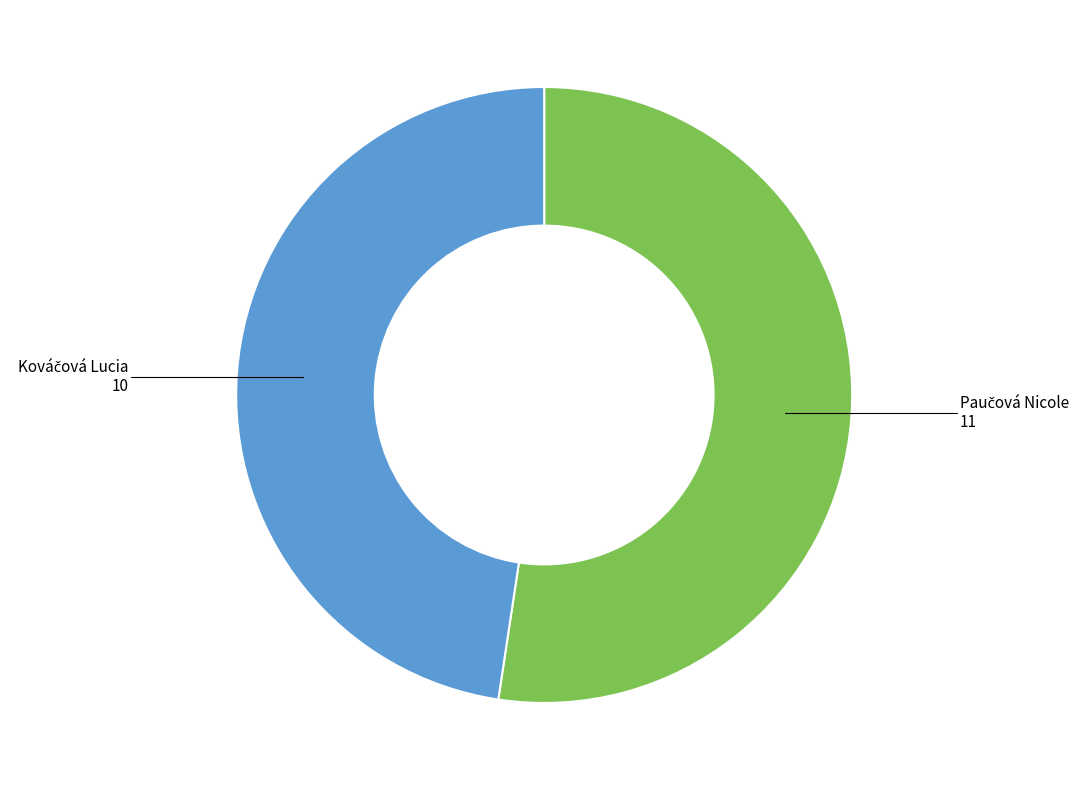

What is the majority slice?

Paučová Nicole